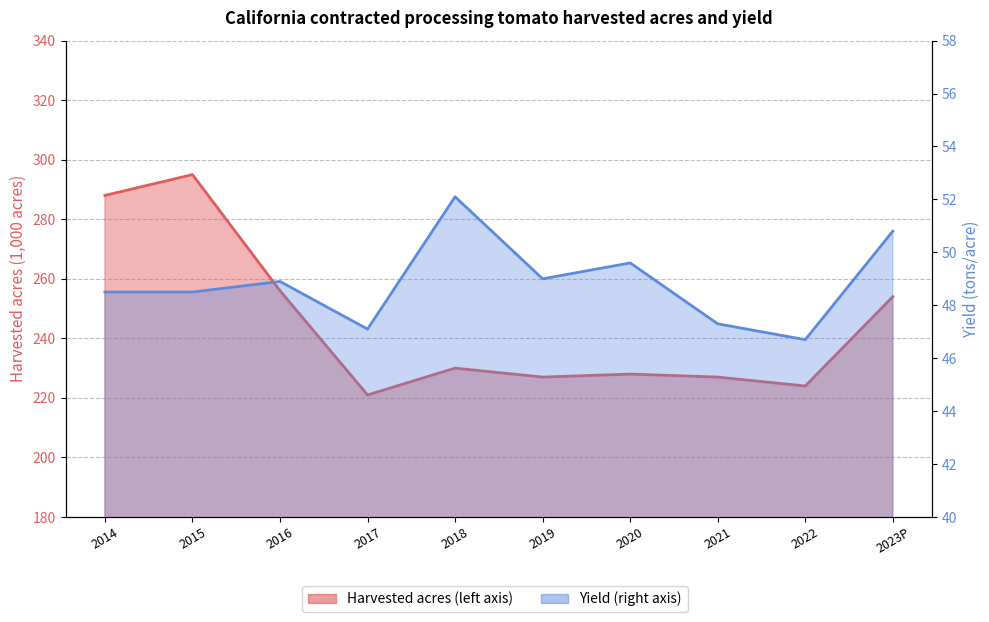

Where is Harvested acres (left axis) nearest to the value 258?

2016